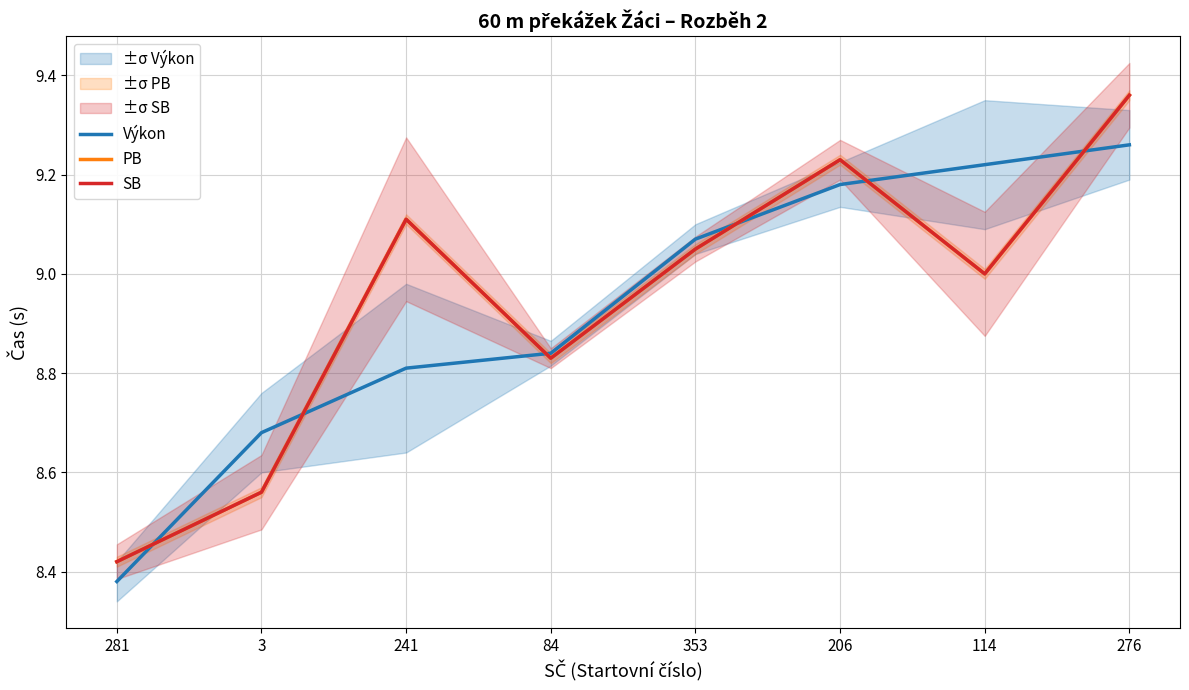

How many series are shown in this chart?

3